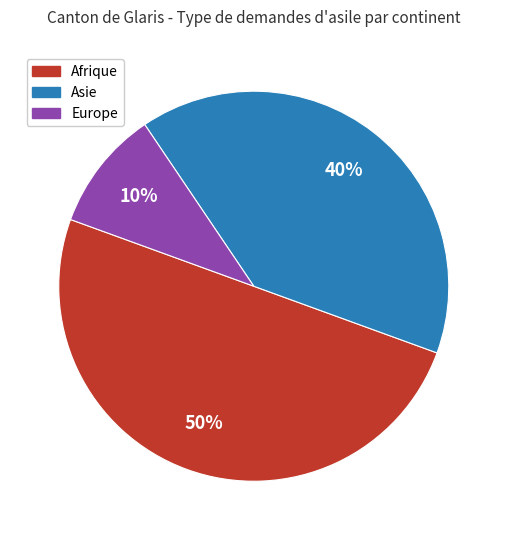

To the nearest percent, what portion does Asie represent?

40%